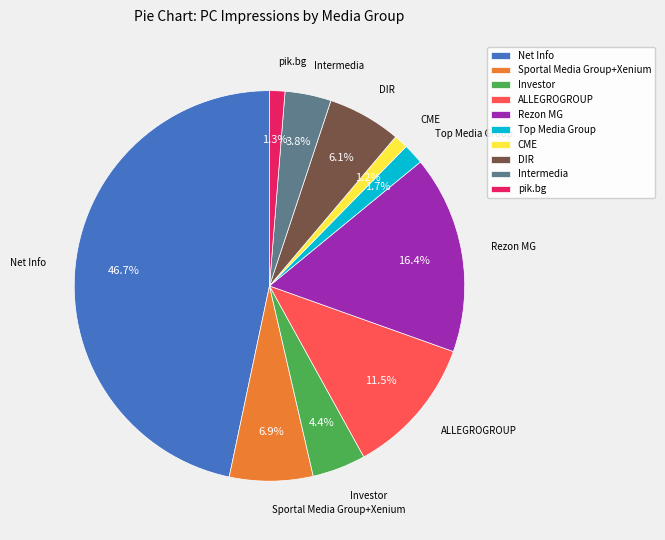

Which category has the biggest portion of the pie?

Net Info